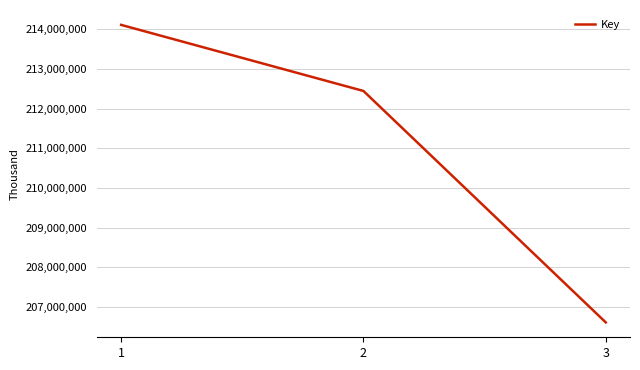

Between 1 and 3, which is larger?

1